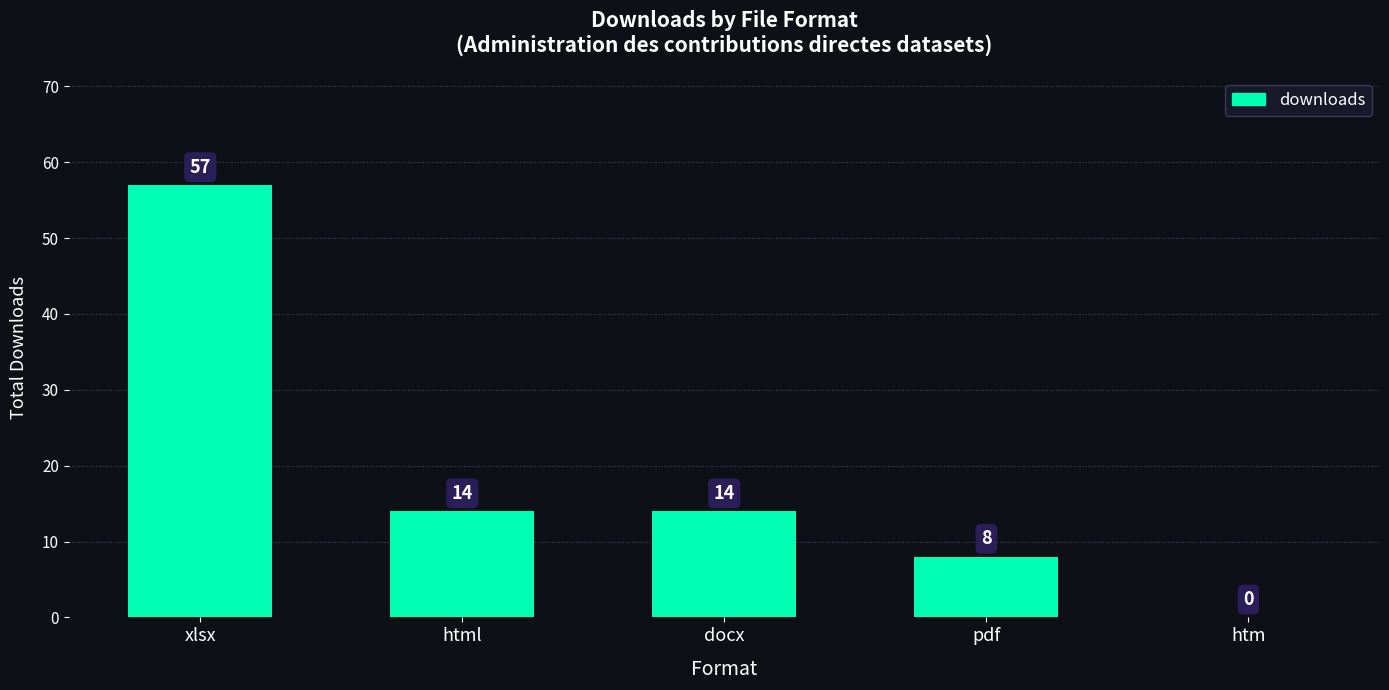

The value at xlsx is 57. True or false?

True